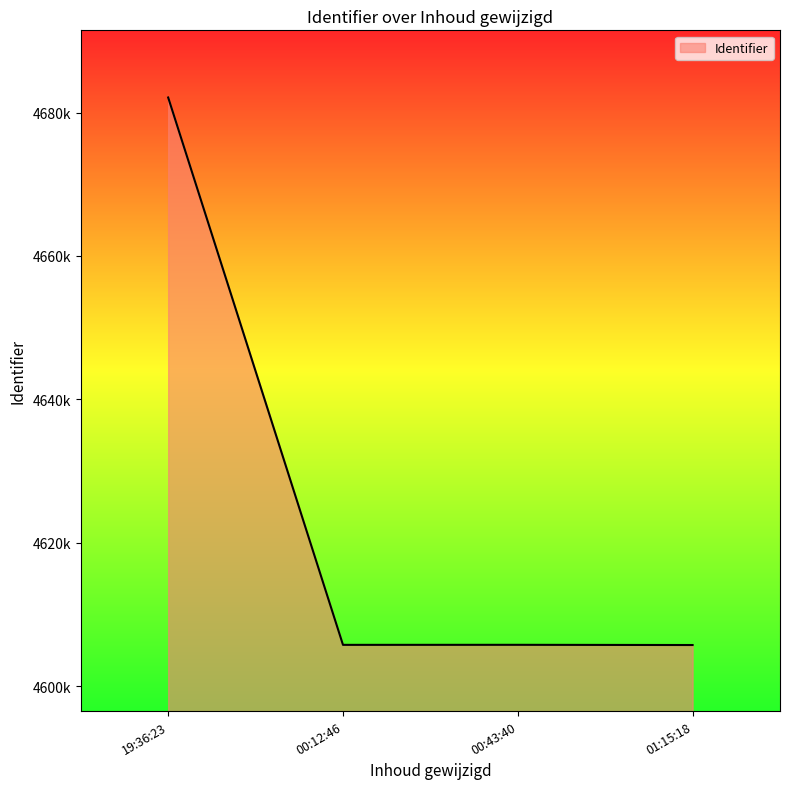

Is this an area chart (filled region under the line)?

Yes